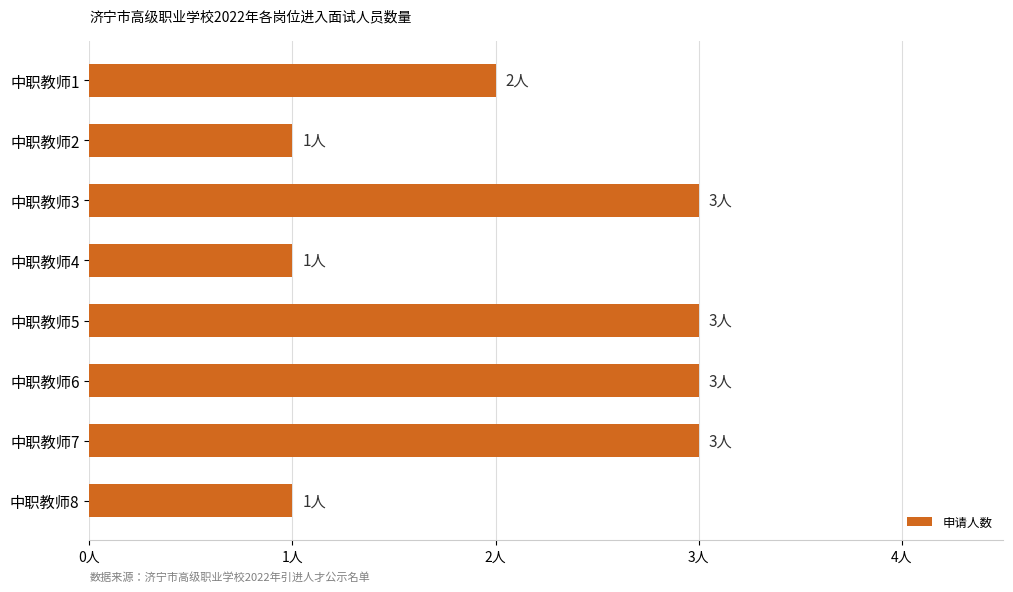

Are the bars horizontal?

Yes